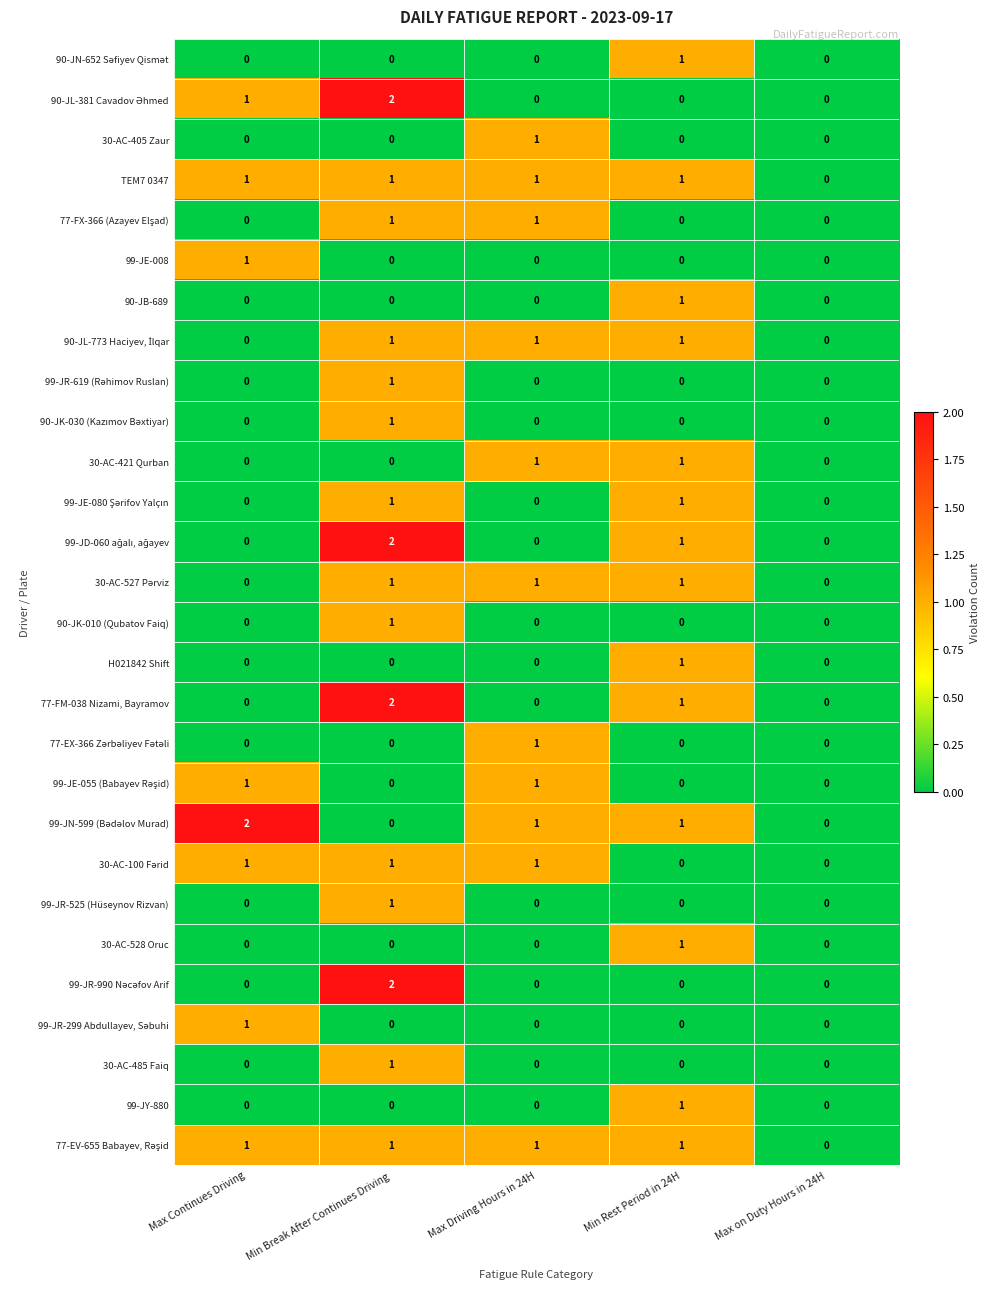

At which category is the sum across all series the highest?

Min Break After Continues Driving